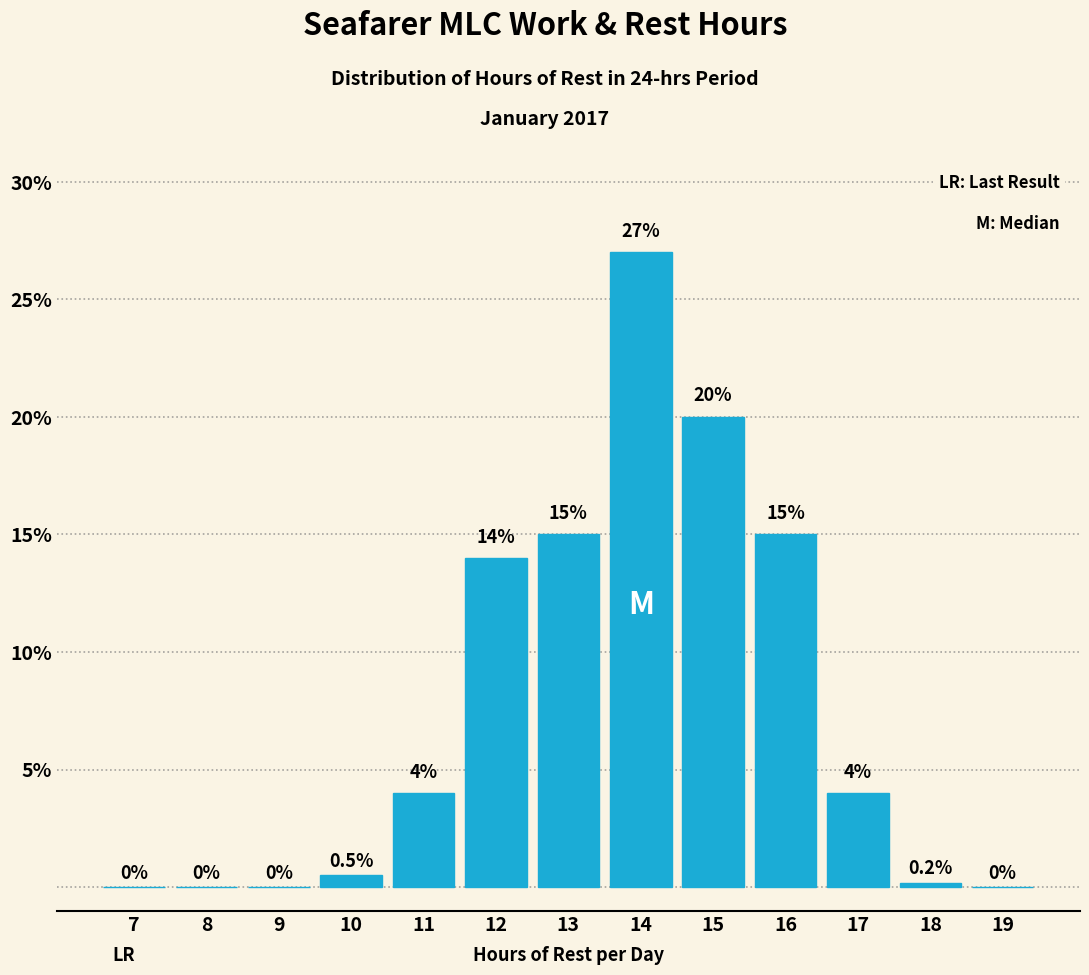

Reading left to right, extract all data points from this chart.

7=0.0	8=0.0	9=0.0	10=0.5	11=4.0	12=14.0	13=15.0	14=27.0	15=20.0	16=15.0	17=4.0	18=0.2	19=0.0